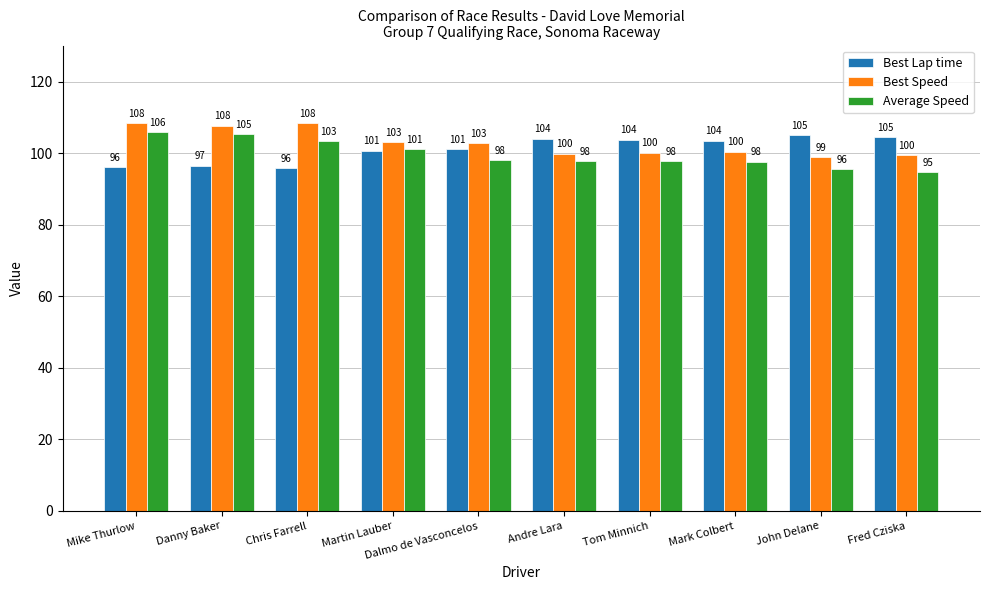

True or false: Best Lap time has a value of 161.2 at Martin Lauber.

False